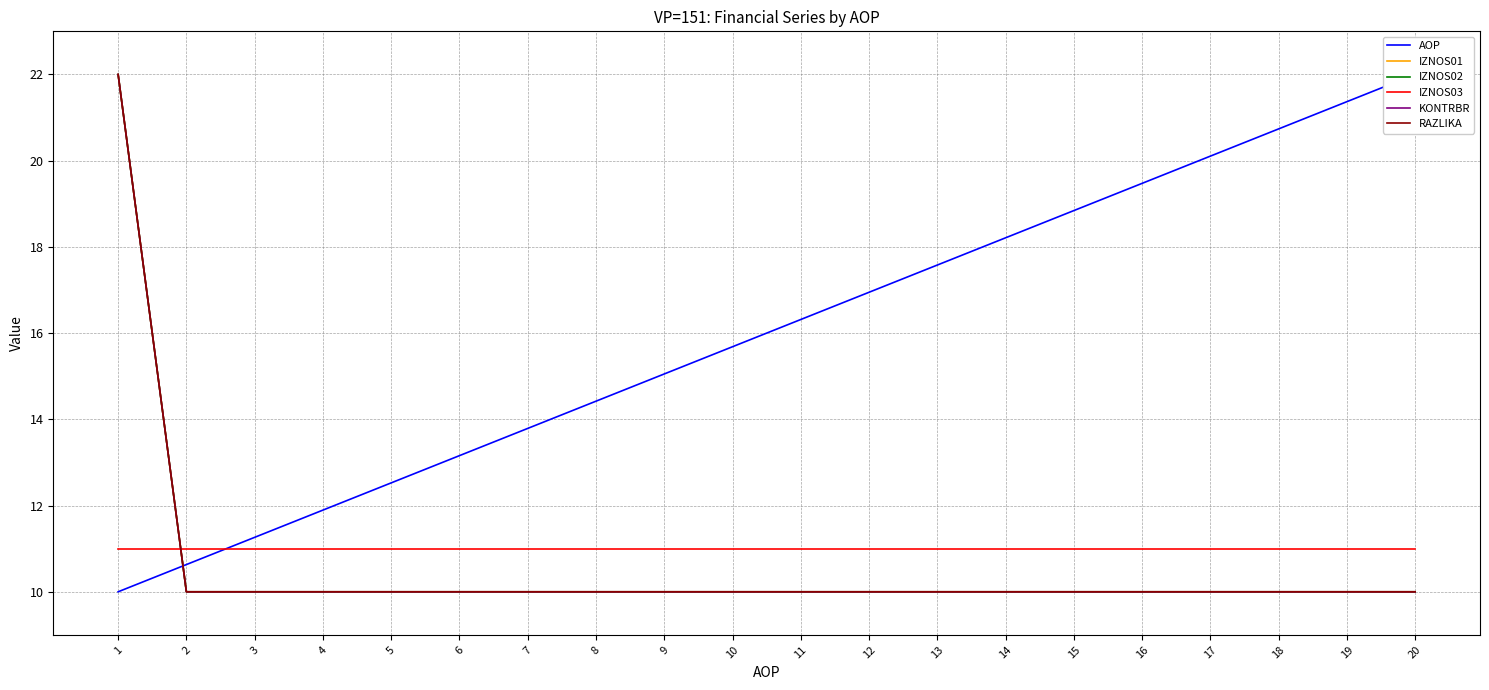

True or false: IZNOS01 and KONTRBR intersect in this chart.

False